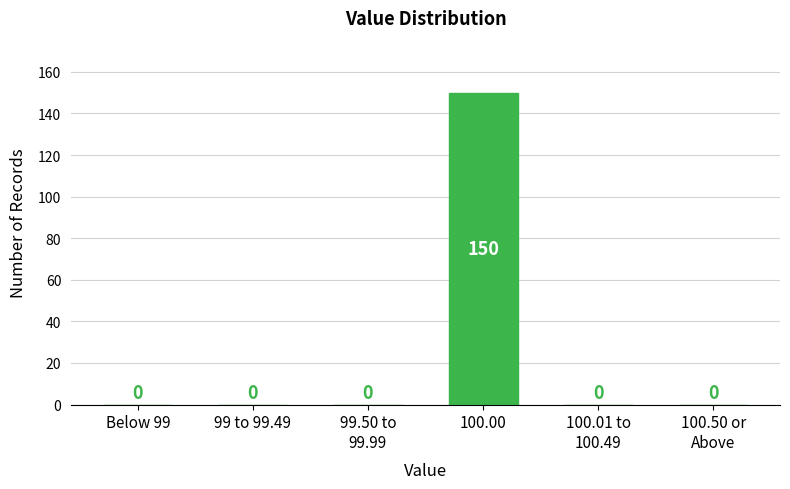

What is the approximate value at 100.00?

150